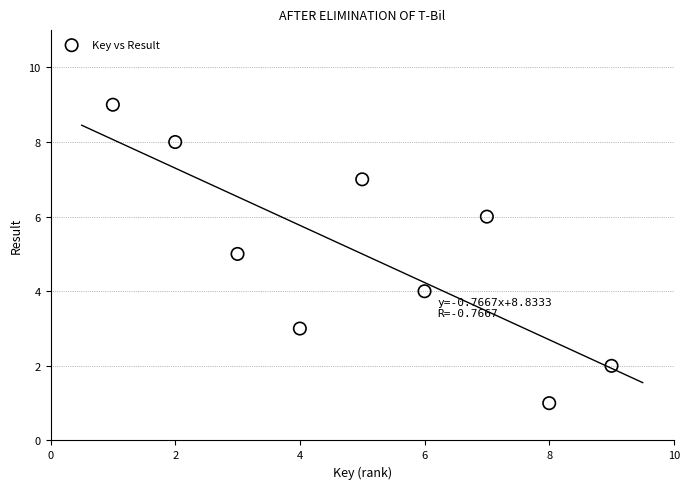

What is the range of Y values (max minus min)?

8